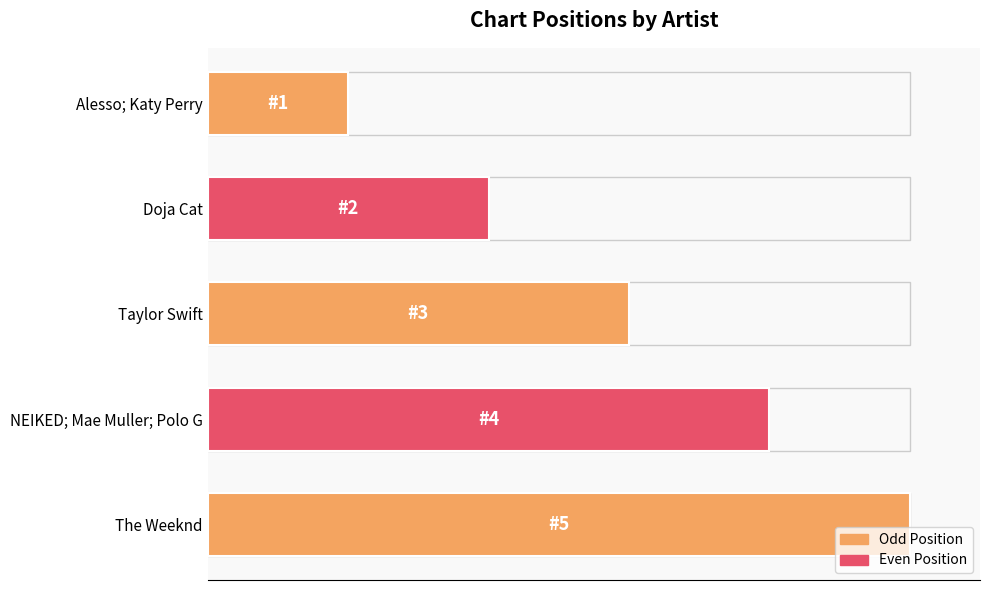

What is the greatest value displayed?

5